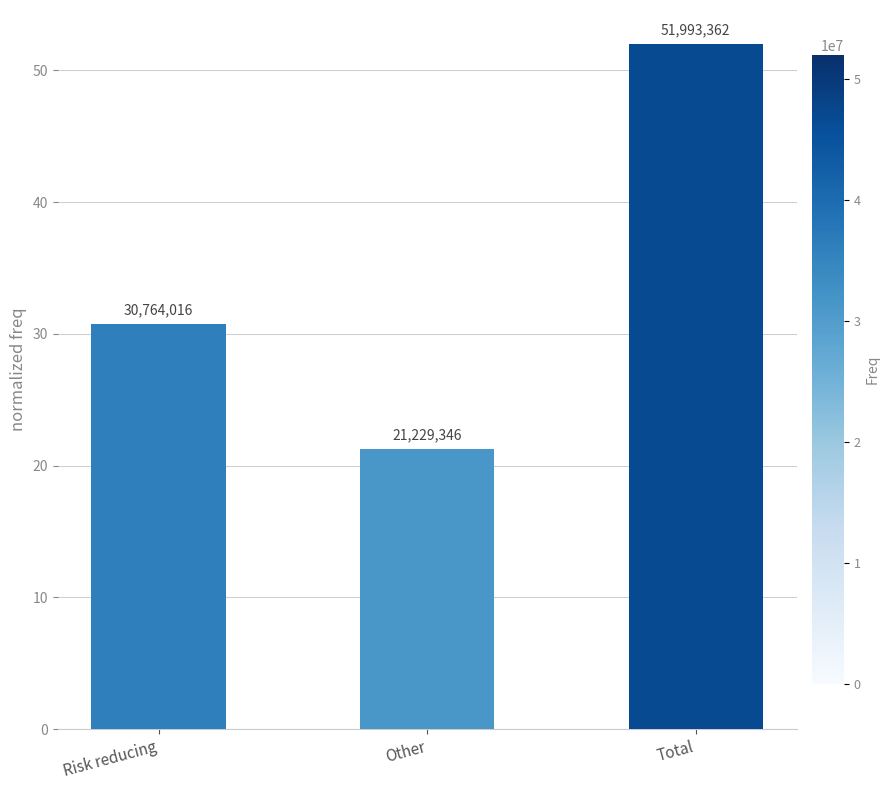

What is the smallest value displayed?

21229346